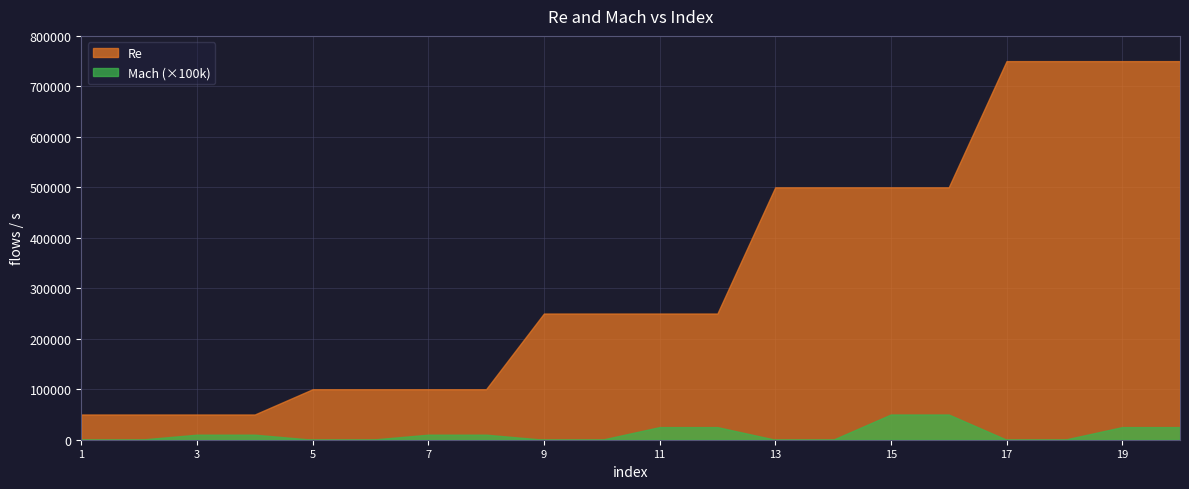

What is the difference between the maximum and minimum values in the Mach series?

0.5